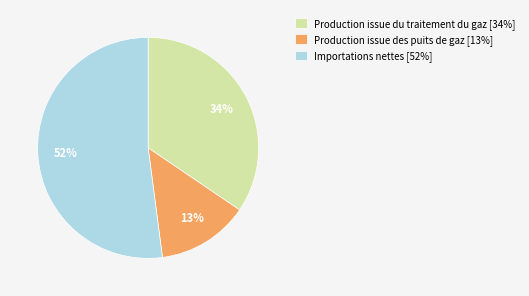

To the nearest percent, what is the difference between the largest and smallest slice percentages?

39%